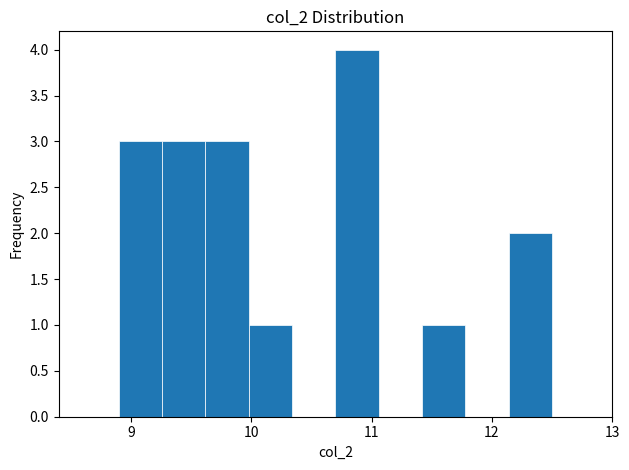

Around what value on the x-axis is the tallest bar? Give the approximate position of its centre, as read against the axis.

10.9